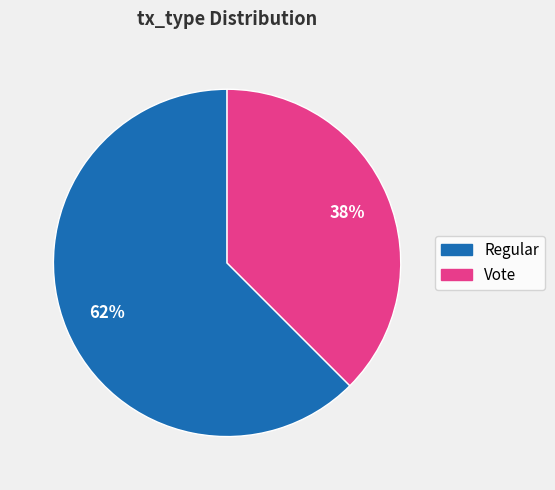

Does Vote account for over 50% of the chart?

No